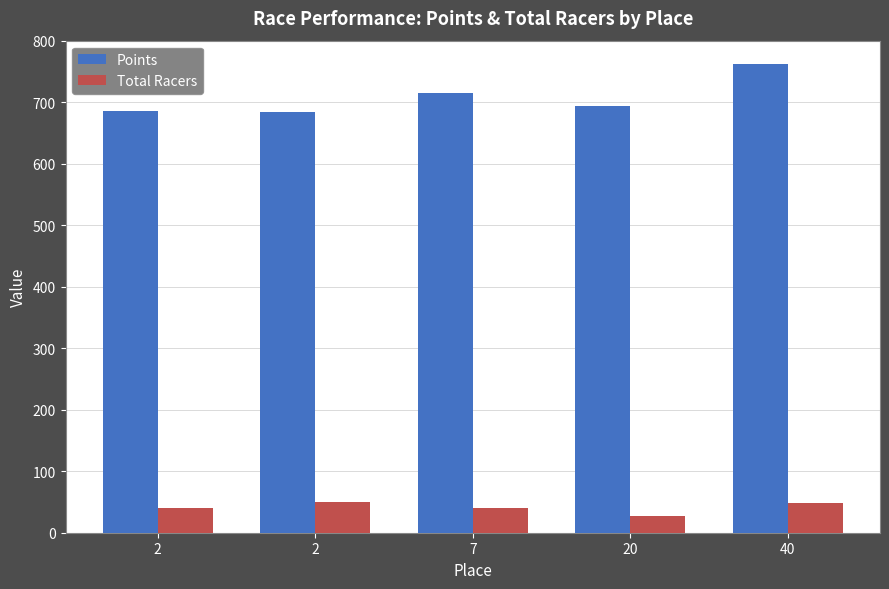

Read the Points value at 2.

686.3